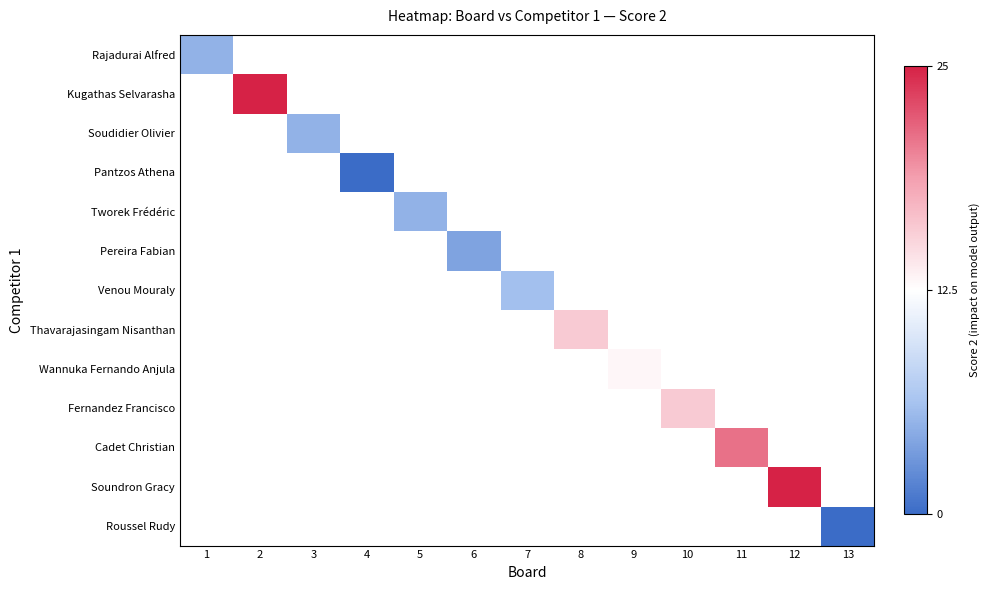

Is the value of Roussel Rudy at 6 greater than the value of Venou Mouraly at 7?

No